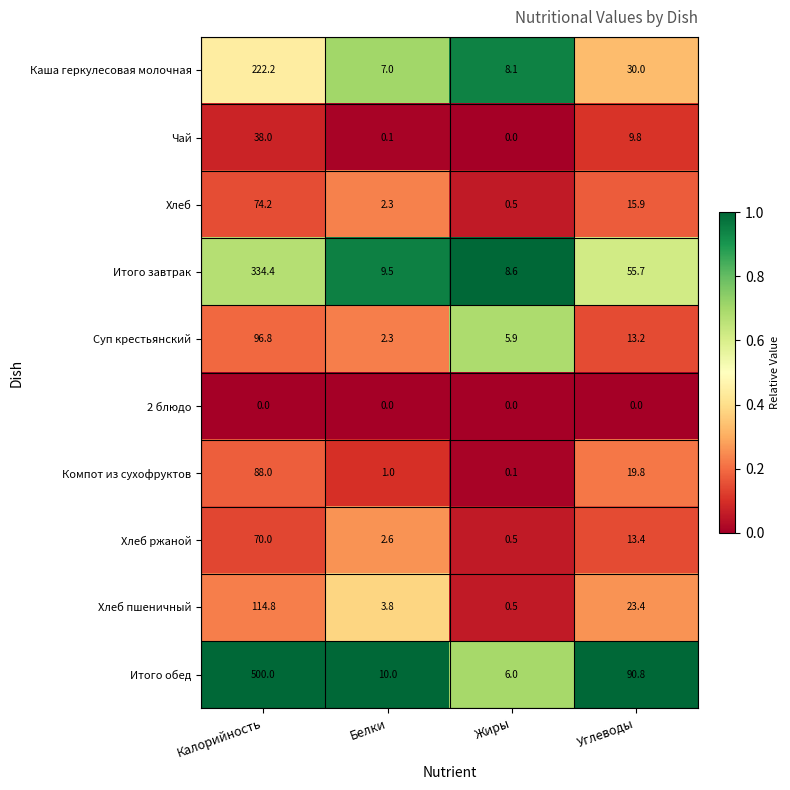

What is the difference between the Суп крестьянский values at Углеводы and Калорийность?

83.6